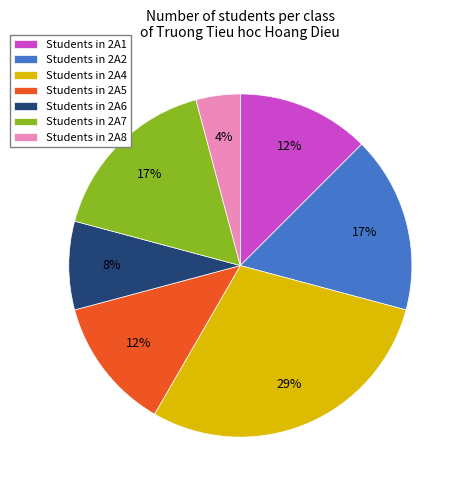

What is the largest slice in the pie chart?

Students in 2A4